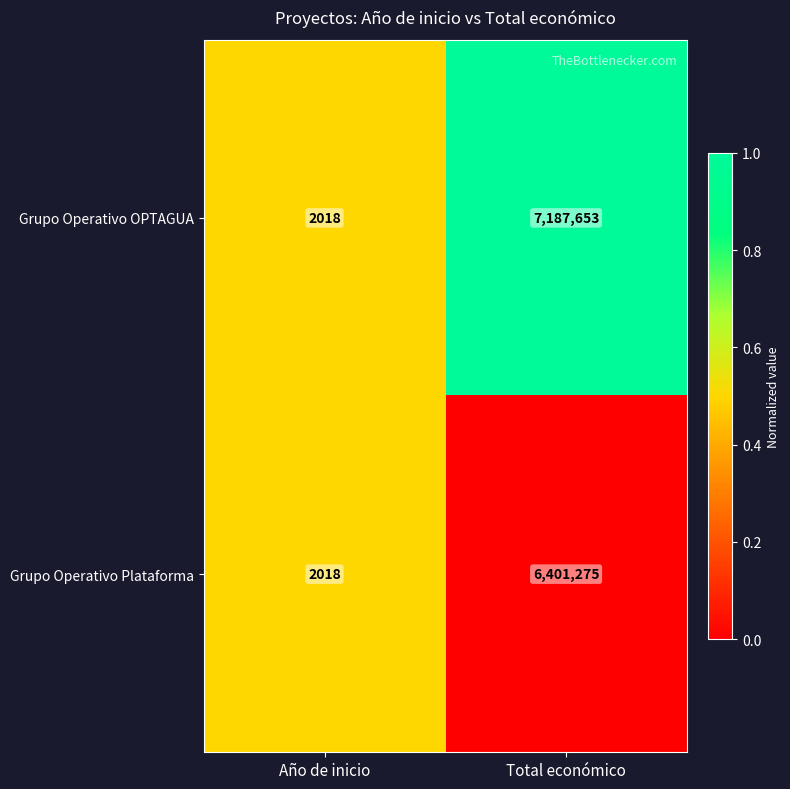

How many data points does each series have?

2